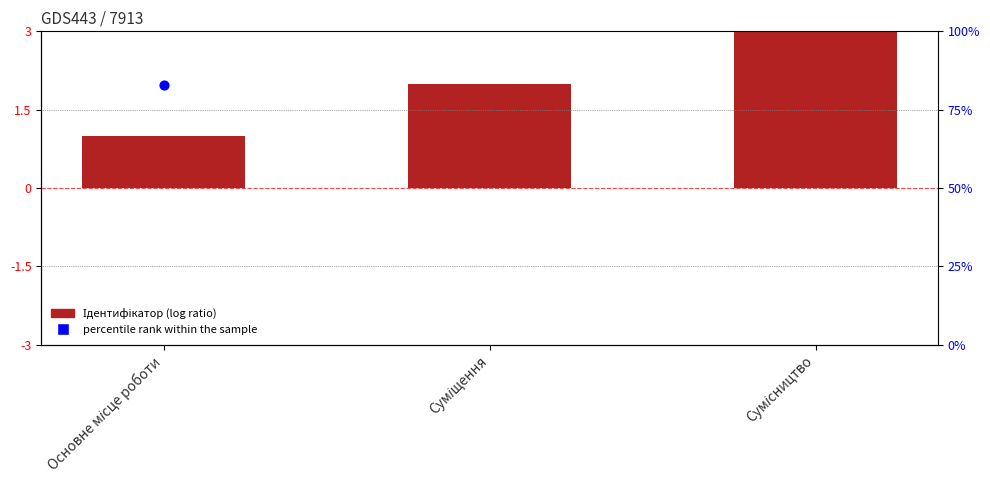

Which series has the widest spread of Y values?

percentile rank within the sample